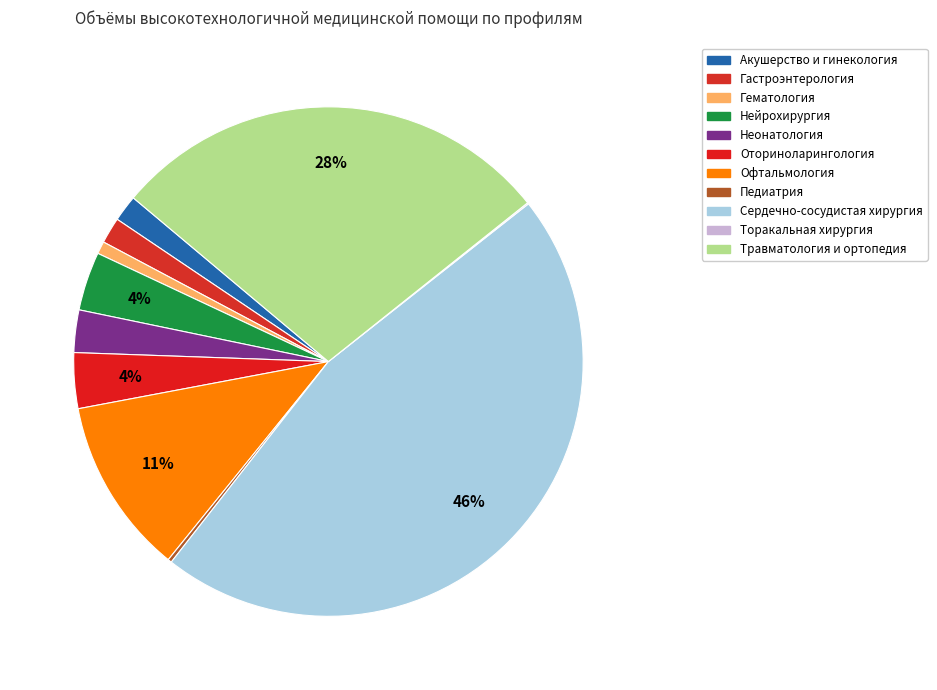

The Сердечно-сосудистая хирургия slice represents 33% of the pie. True or false?

False